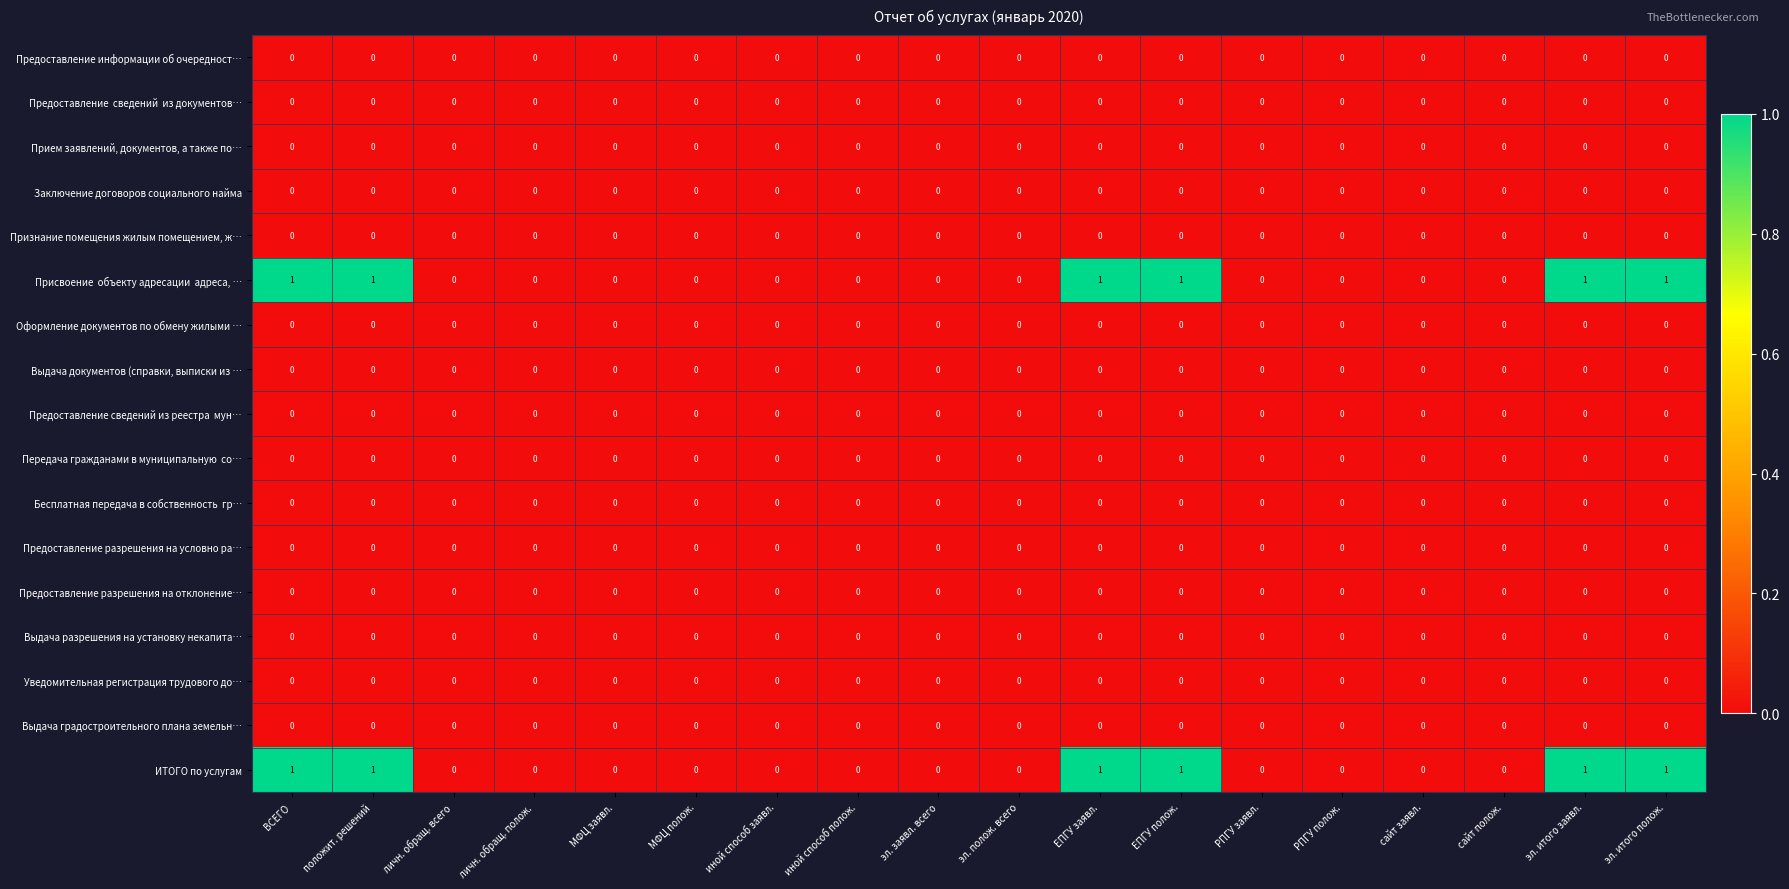

True or false: Выдача документов (справки, выписки из … has a value of 0 at сайт полож..

True